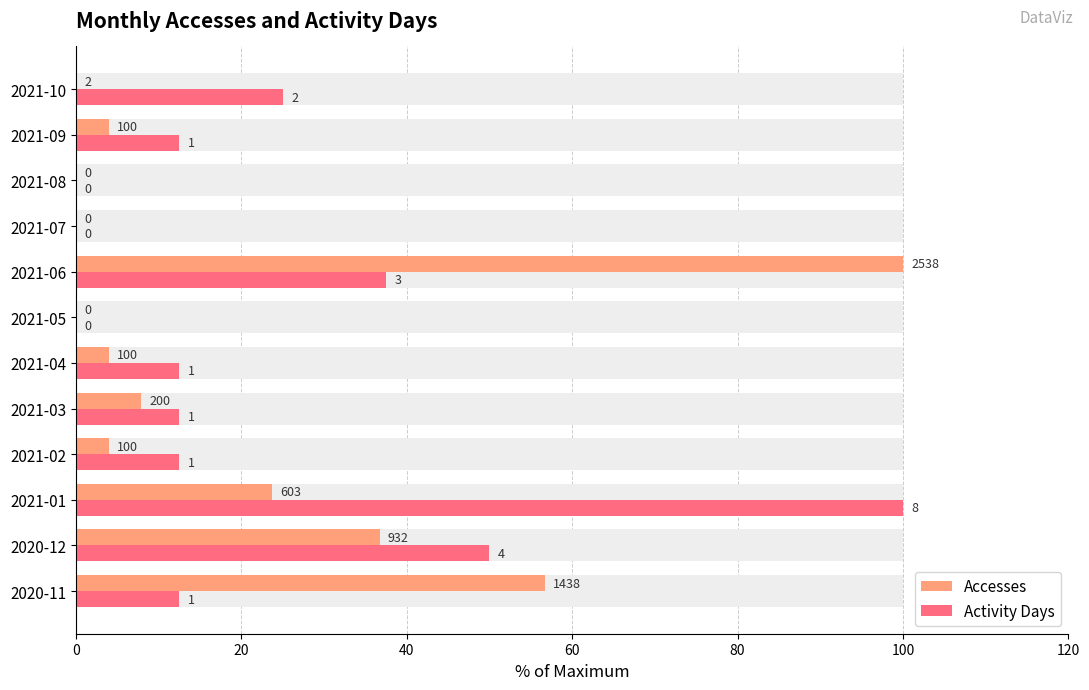

At 2021-08, list the series in order from largest to smallest.

Accesses, Activity Days